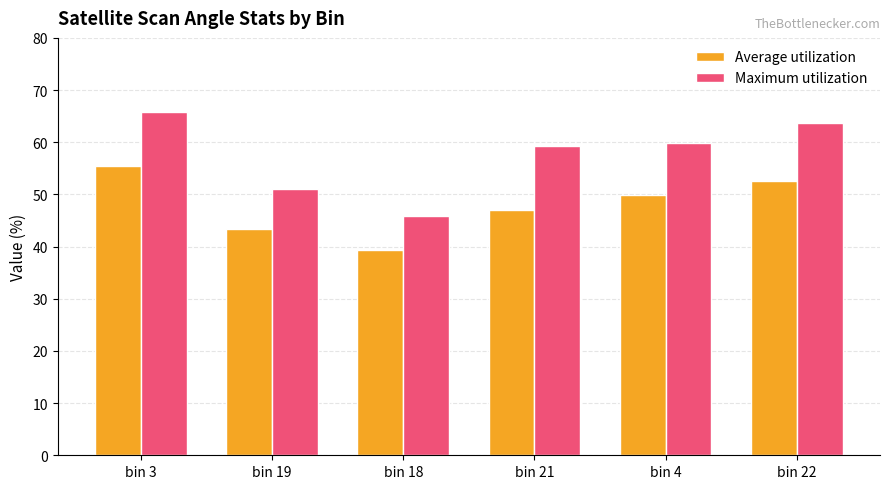

What is the highest value of the Average utilization series?

55.5